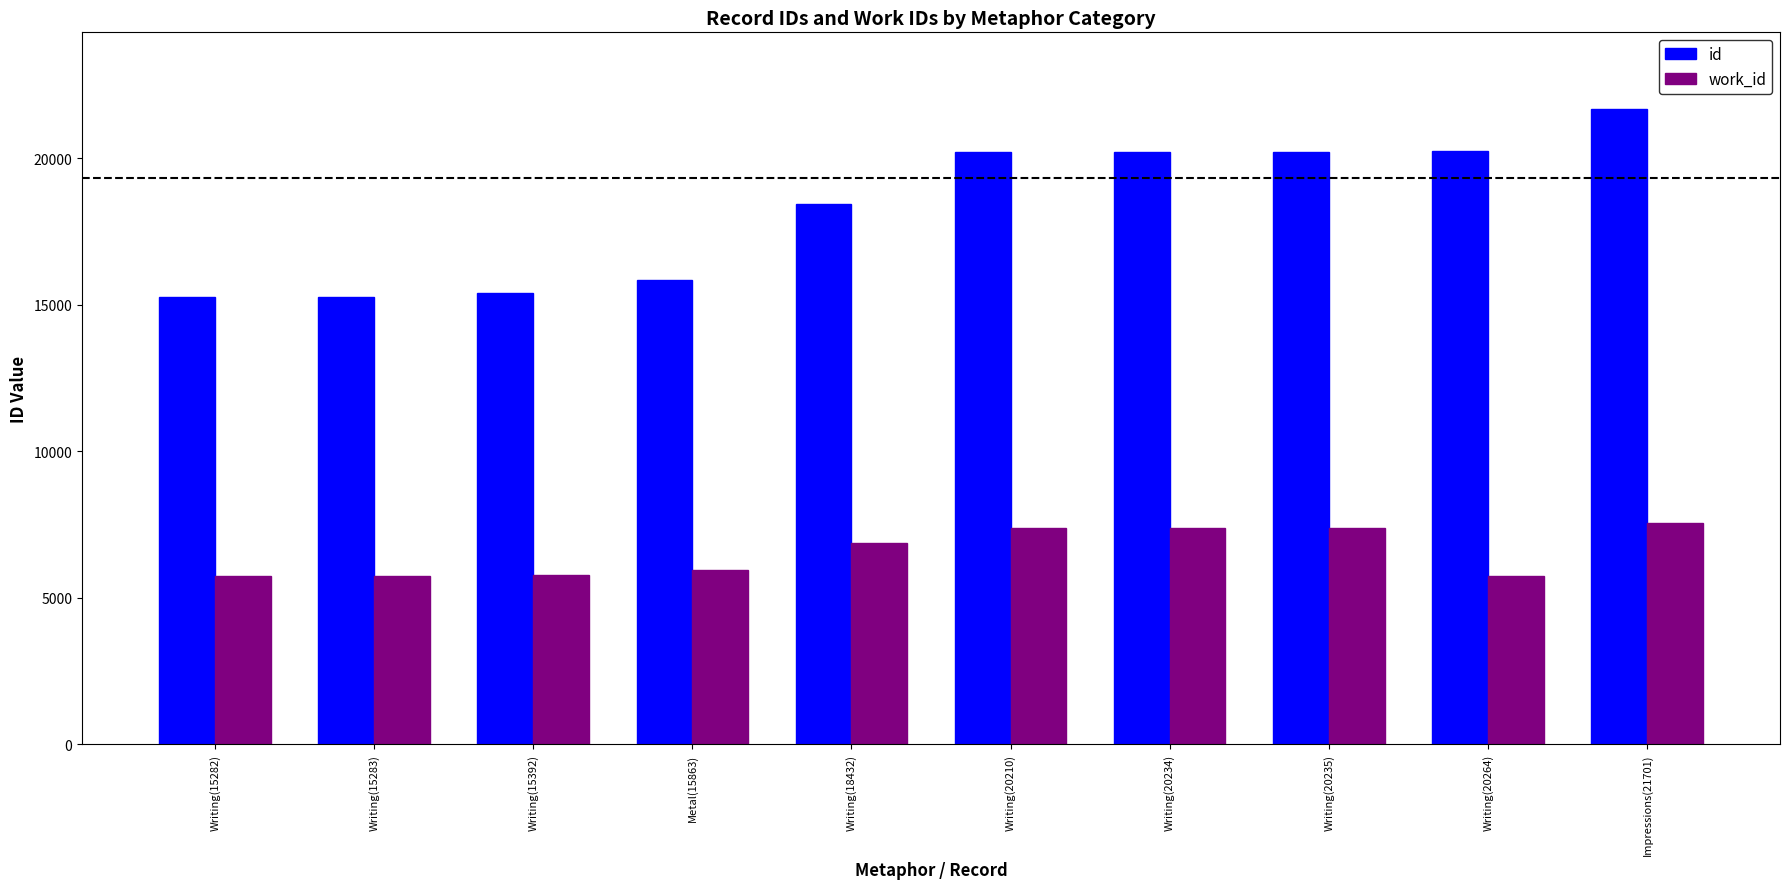

What is the spread (max minus min) of values at Writing(20235)?

12839